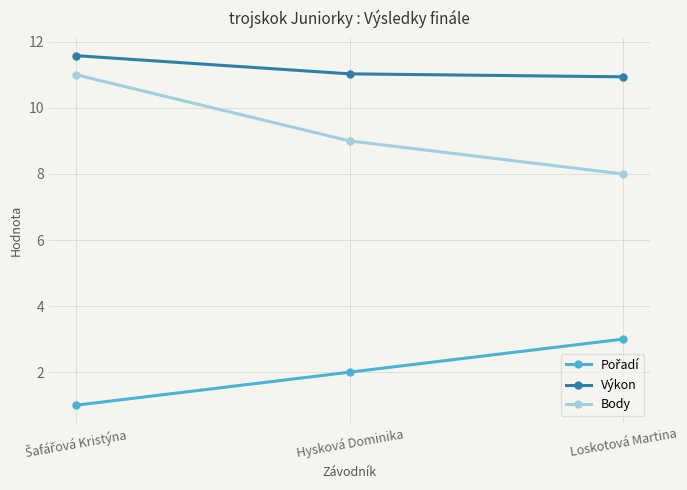

What is the lowest value of the Výkon series?

10.9